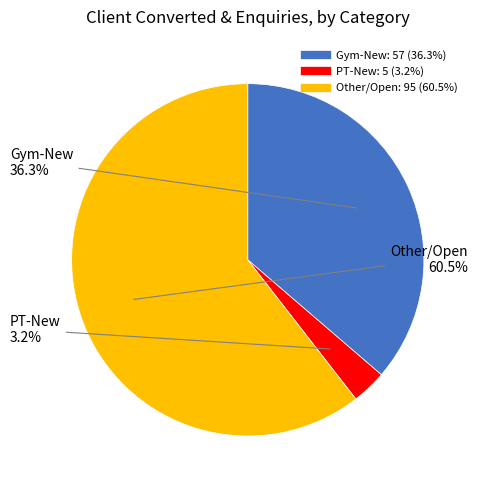

Which category has the smallest portion of the pie?

PT-New